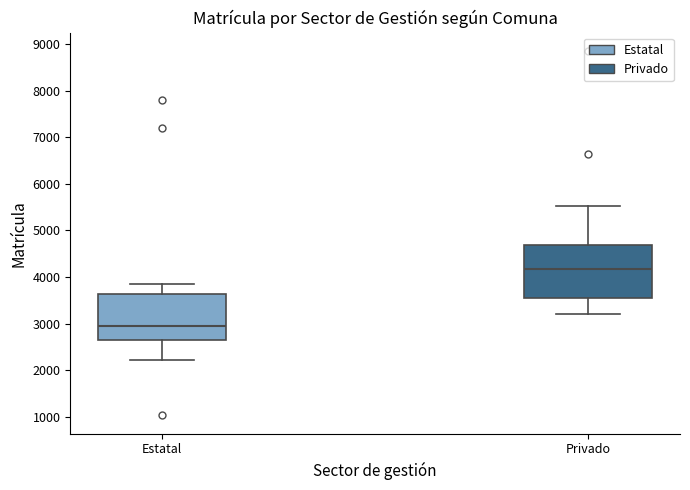

Reading left to right, read every box against the y-axis: the position of its median line, the range the box covers, and the ends of its whiskers. The values are not printed on the chart, so give them approximately, as read against the axis.

Estatal: median 2900, box 2600 to 3600, whiskers 2200 to 3800
Privado: median 4200, box 3600 to 4700, whiskers 3200 to 5500